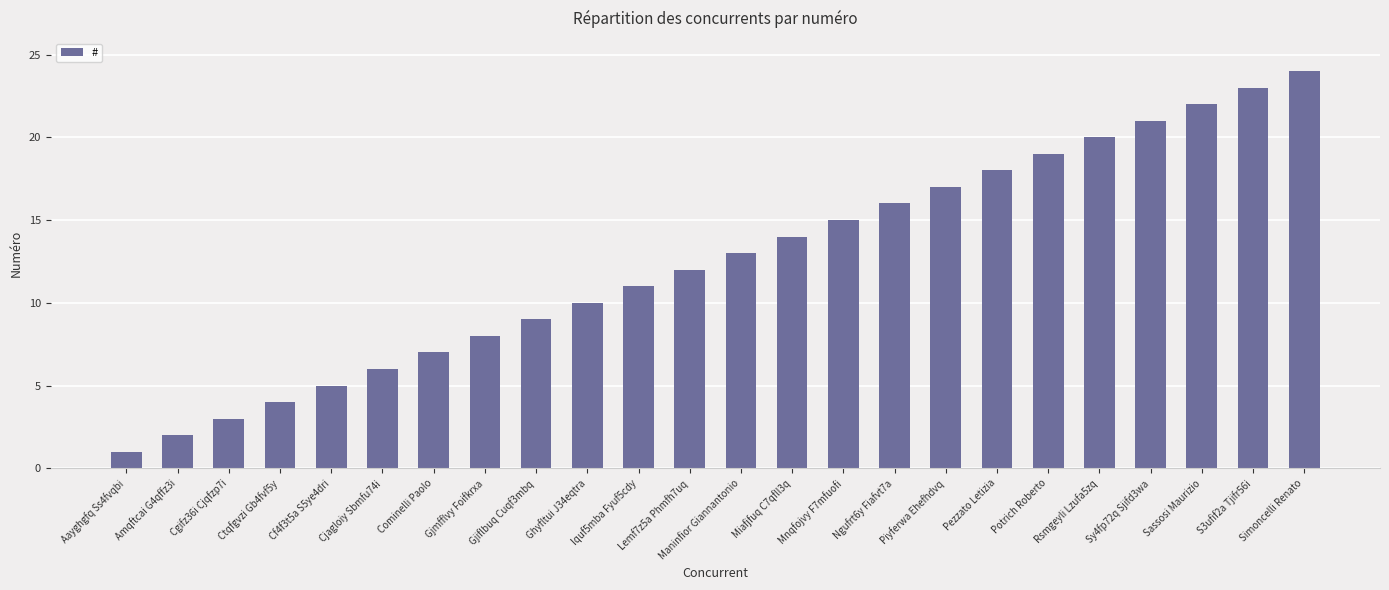

At which category does the chart reach its peak across all series?

Simoncelli Renato